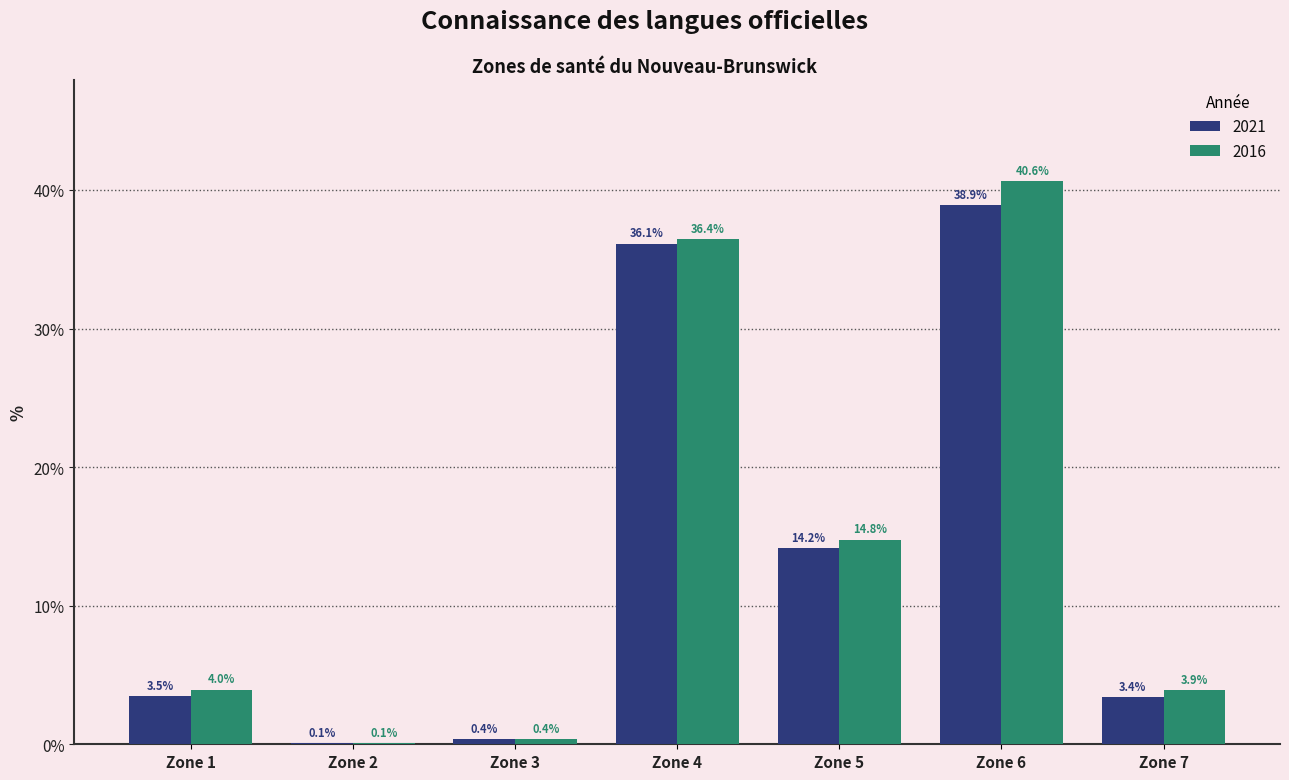

True or false: 2021 has a value of 0.4 at Zone 3.

True